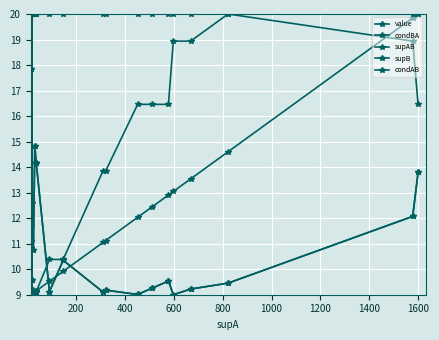

List the series in order of their peak value, highest first.

value, condBA, supAB, supB, condAB